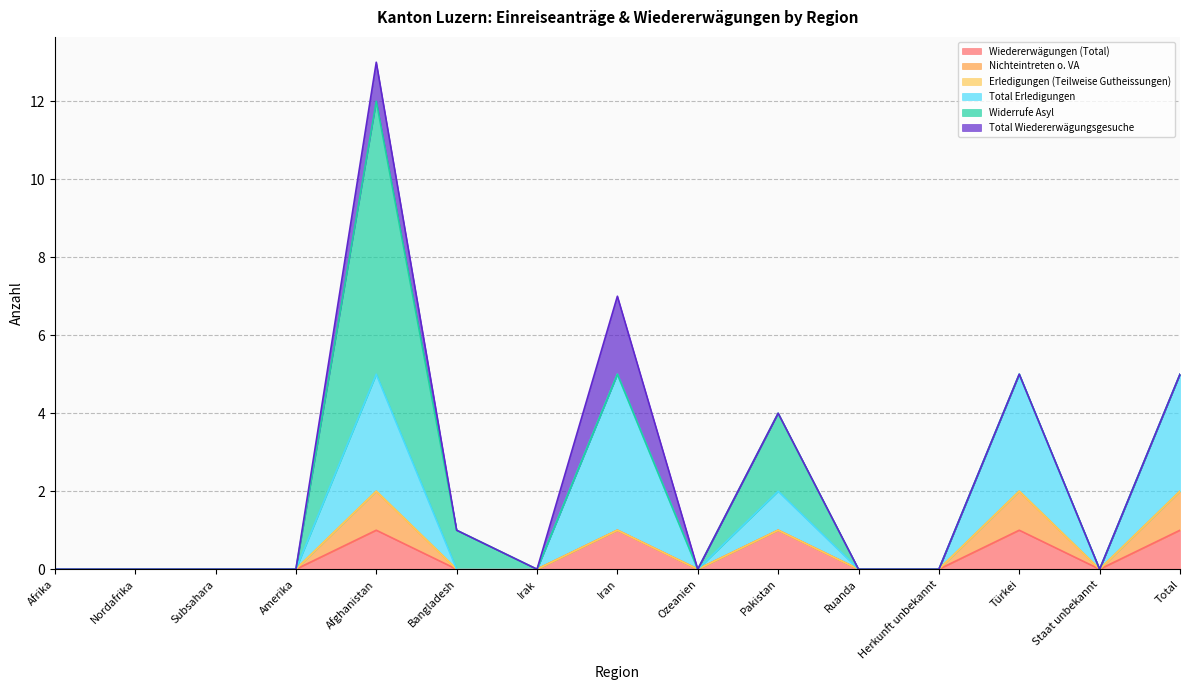

The Nichteintreten o. VA series shows 0 at Pakistan. True or false?

False